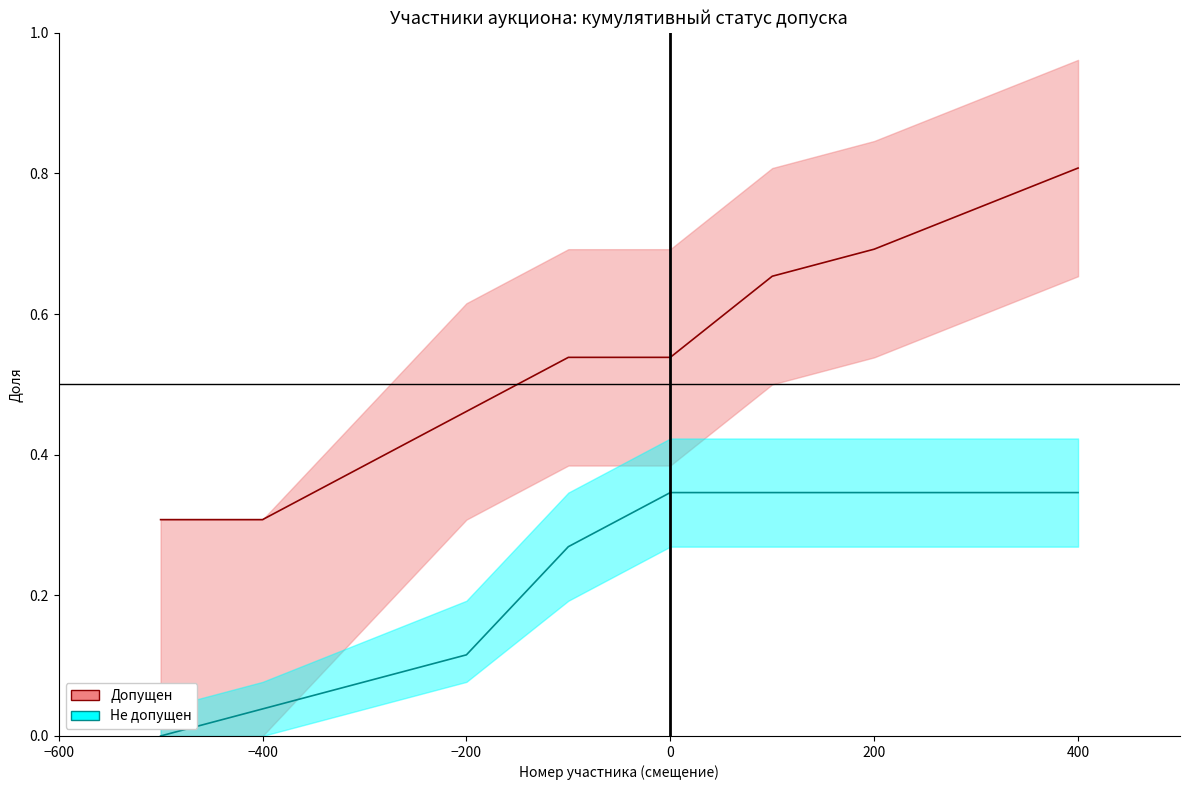

Is it true that Не допущен equals 0.5 at 400?

False